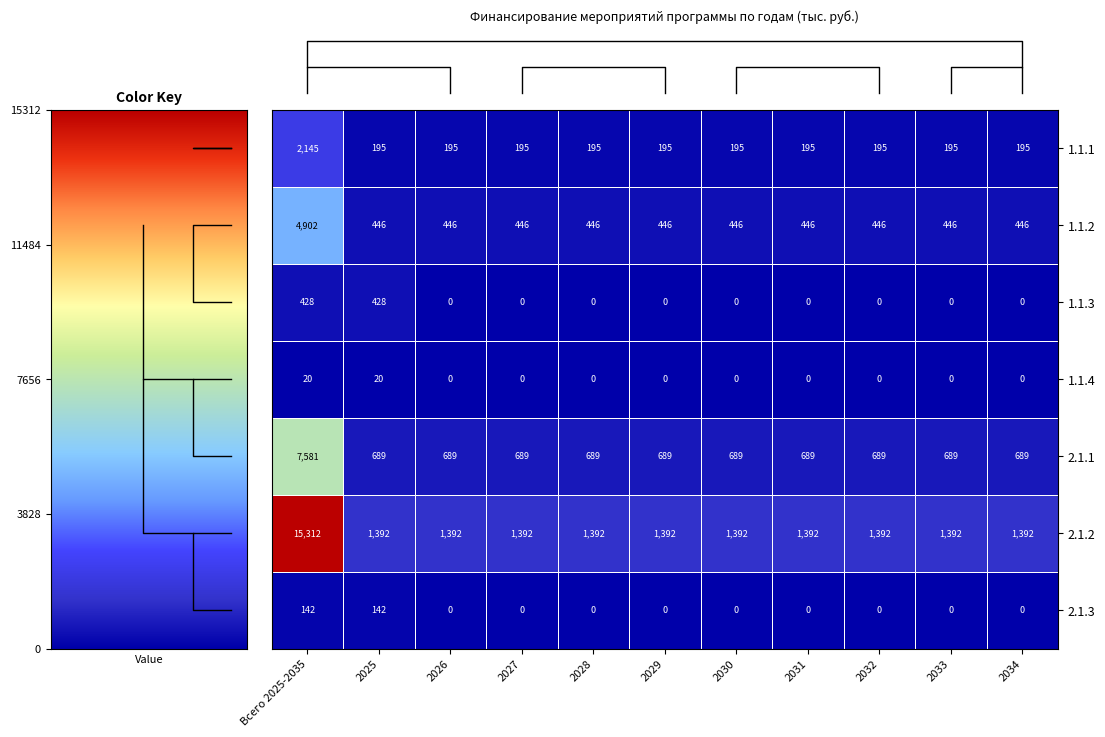

Rank the series by their maximum value, from lowest to highest.

1.1.4, 2.1.3, 1.1.3, 1.1.1, 1.1.2, 2.1.1, 2.1.2